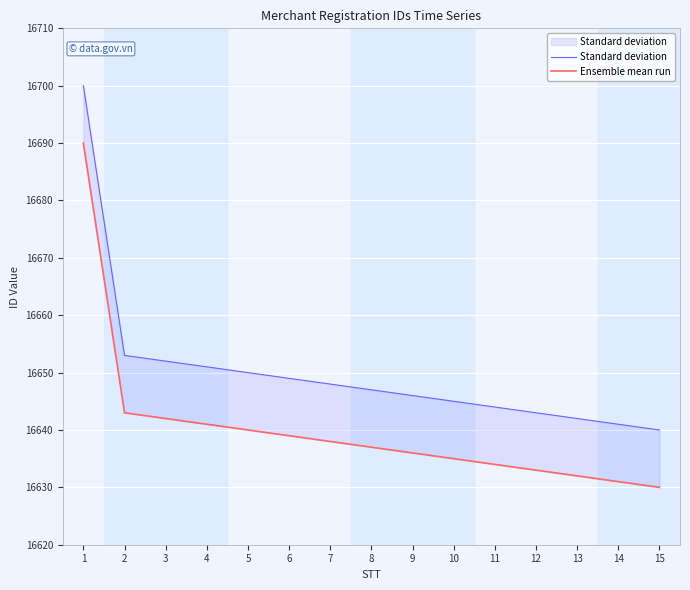

Reading left to right, transcribe all the data shown in this chart.

Standard deviation: 16700	16653	16652	16651	16650	16649	16648	16647	16646	16645	16644	16643	16642	16641	16640
Ensemble mean run: 16690	16643	16642	16641	16640	16639	16638	16637	16636	16635	16634	16633	16632	16631	16630